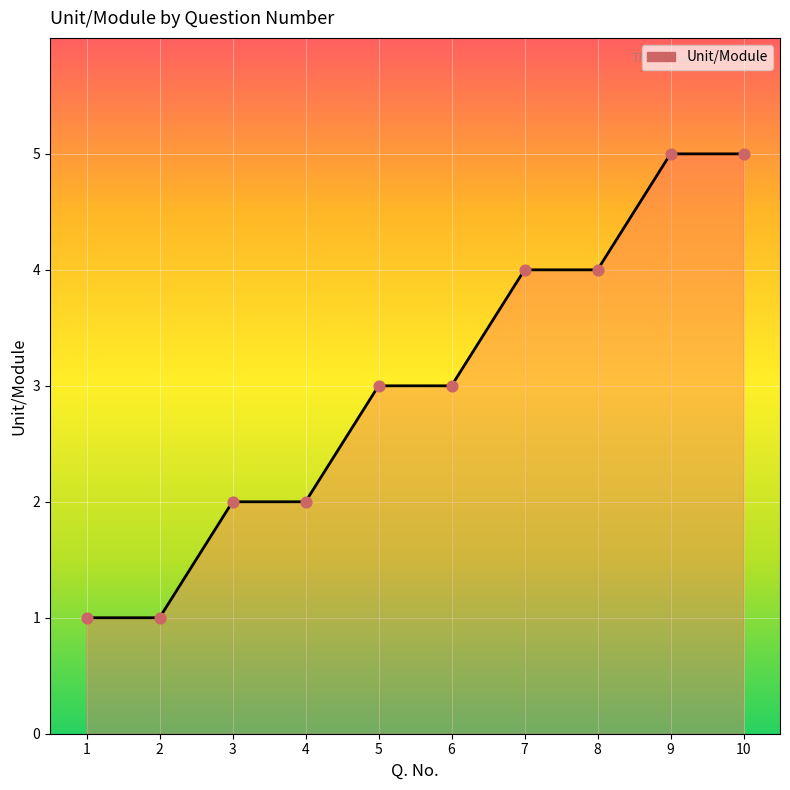

What is the ratio of the value at 5 to the value at 6?

1.0